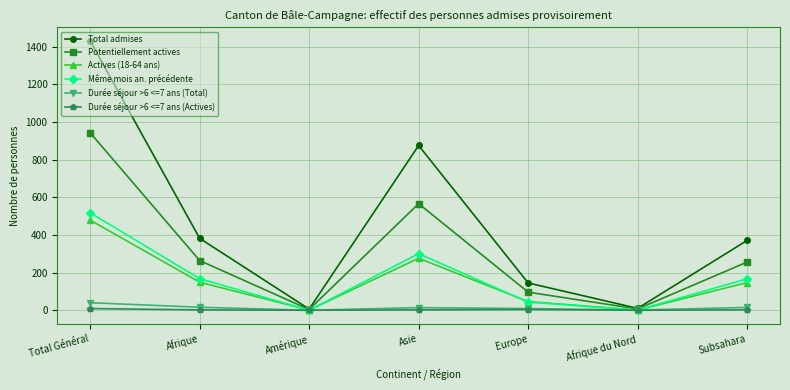

What is the greatest value displayed?

1431